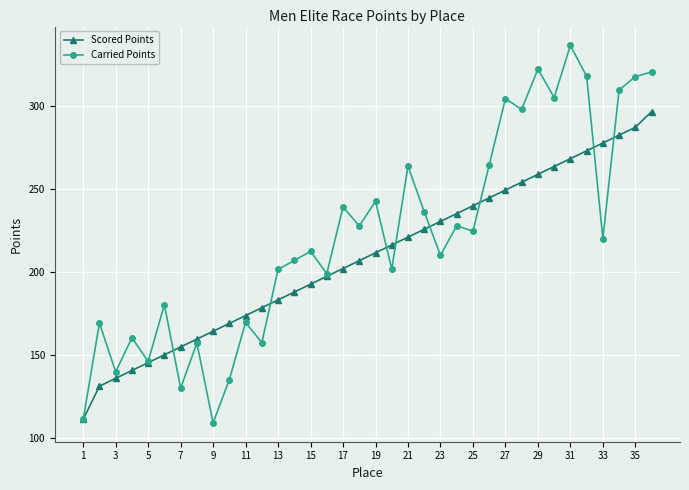

Which series has the largest total across all categories?

Carried Points